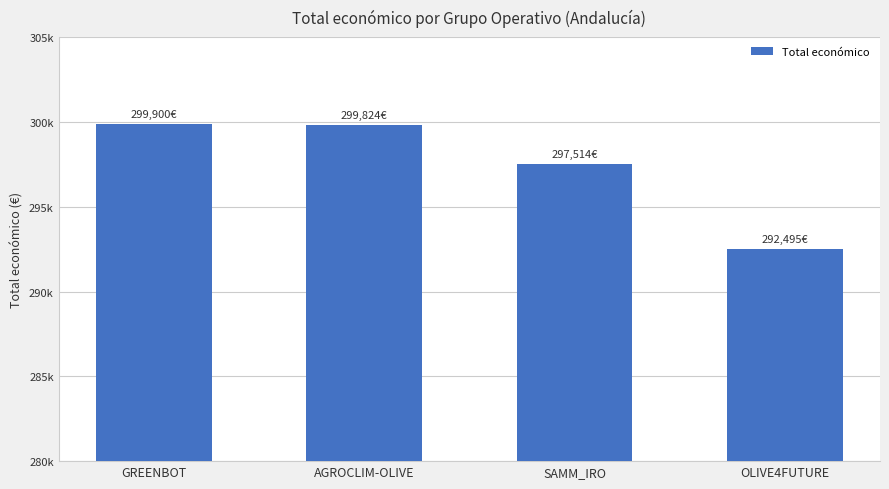

What is the change in value from AGROCLIM-OLIVE to OLIVE4FUTURE?

-7329